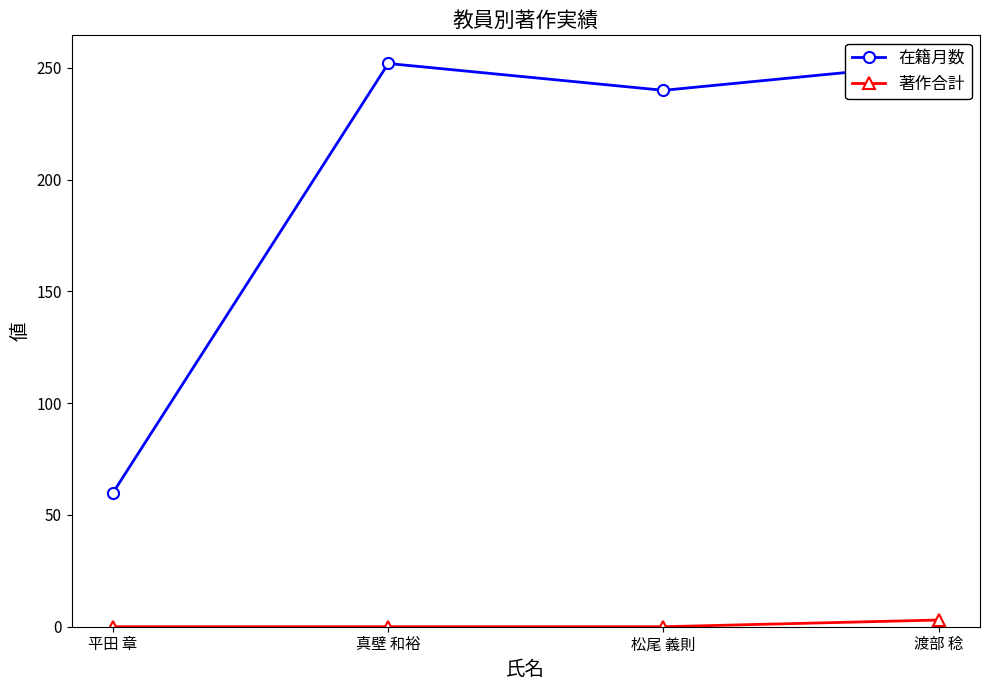

Is the value of 在籍月数 at 渡部 稔 greater than the value of 著作合計 at 松尾 義則?

Yes